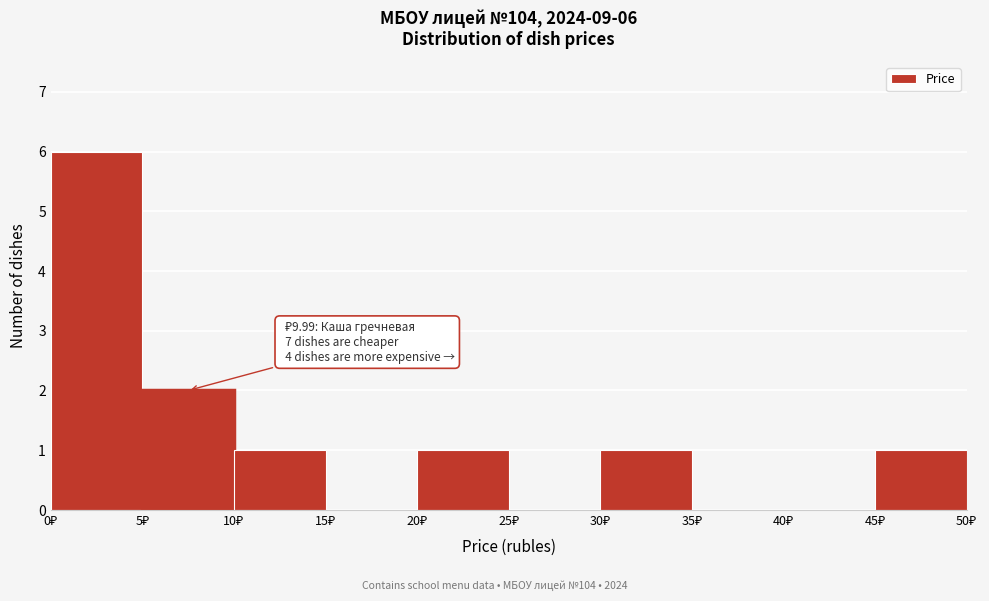

Which range on the x-axis has the tallest bar?

0 to 5